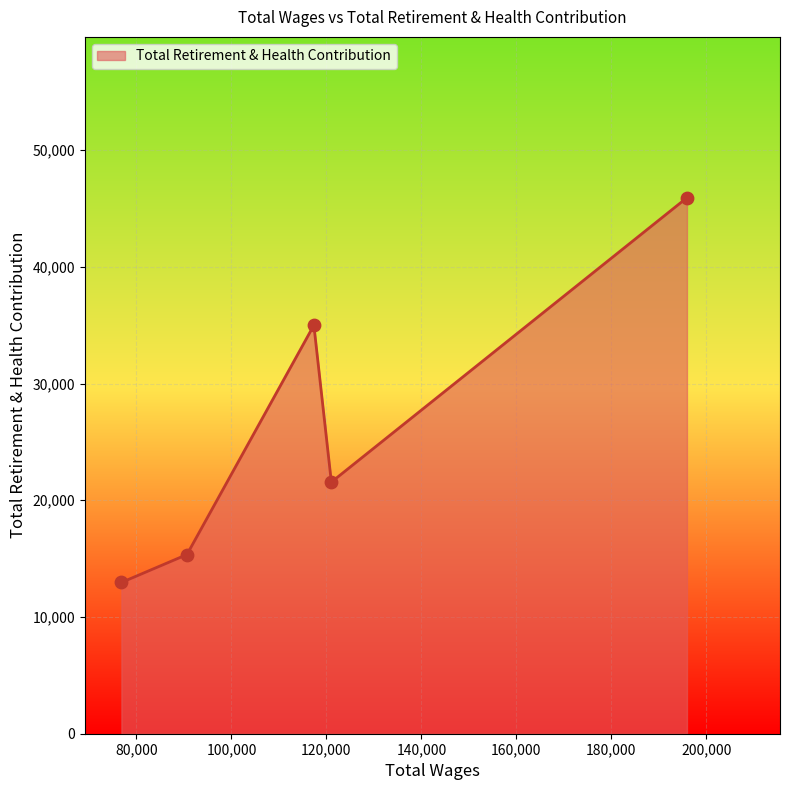

How many interior local valleys (lower than both neighbors) does the data have?

1